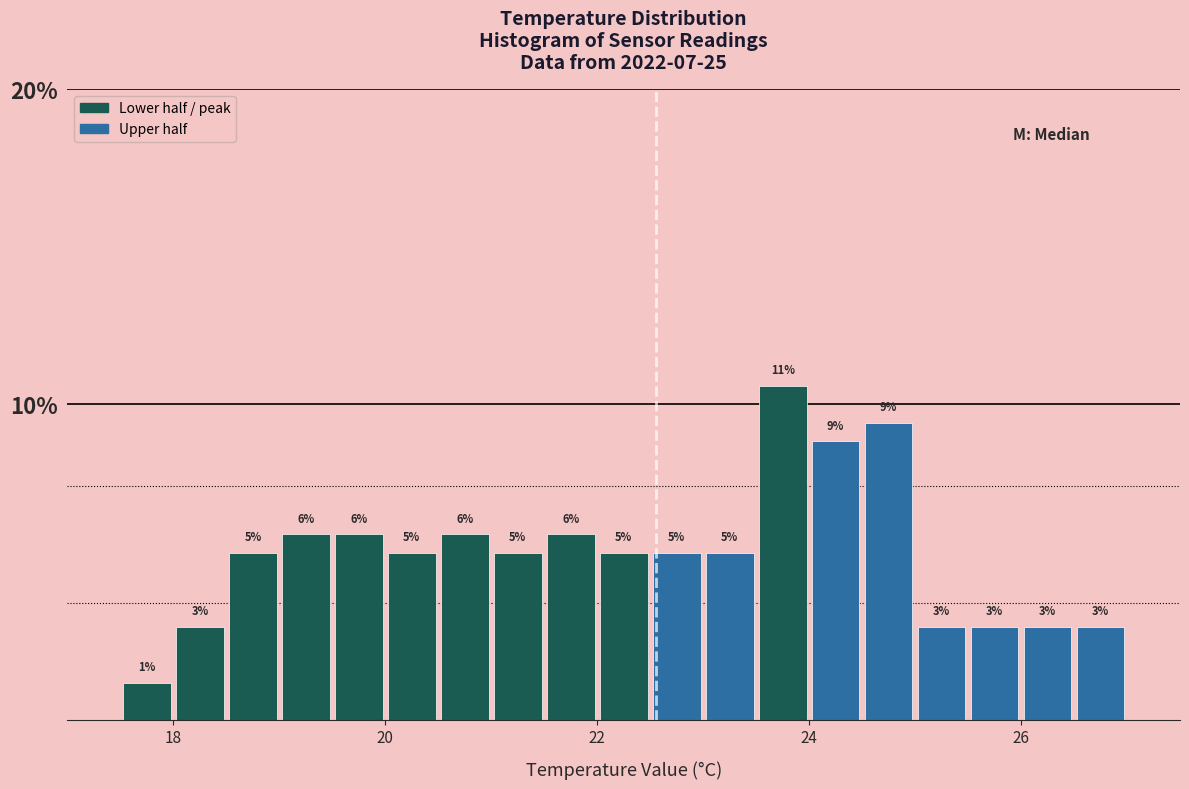

Read against the x-axis, roughly where is the centre of the tallest bar?

23.8